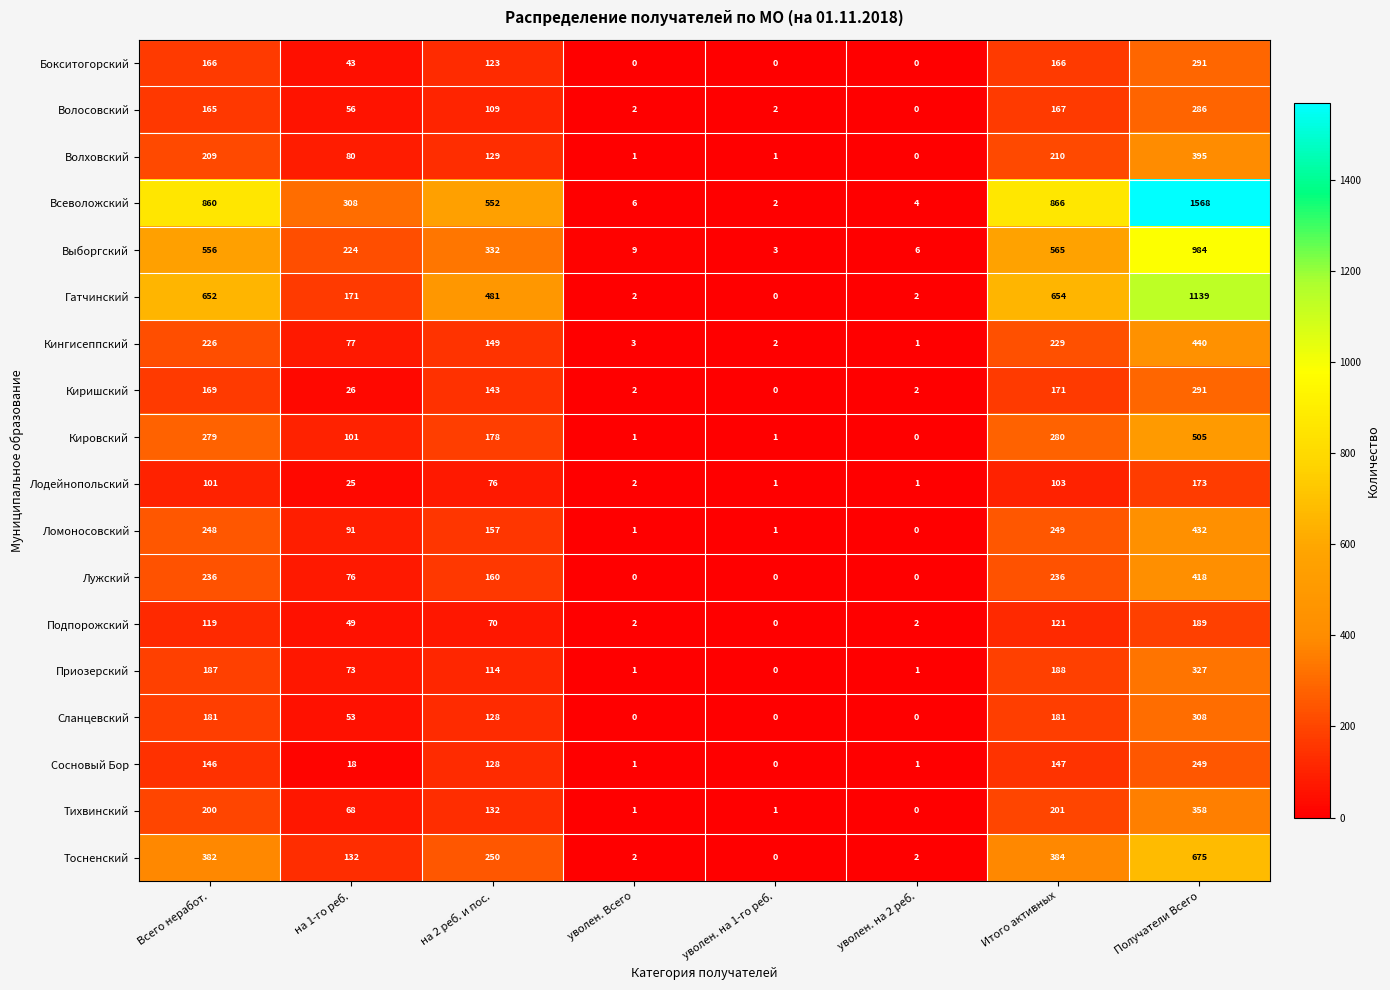

What is the total value across all series at уволен. на 2 реб.?

22